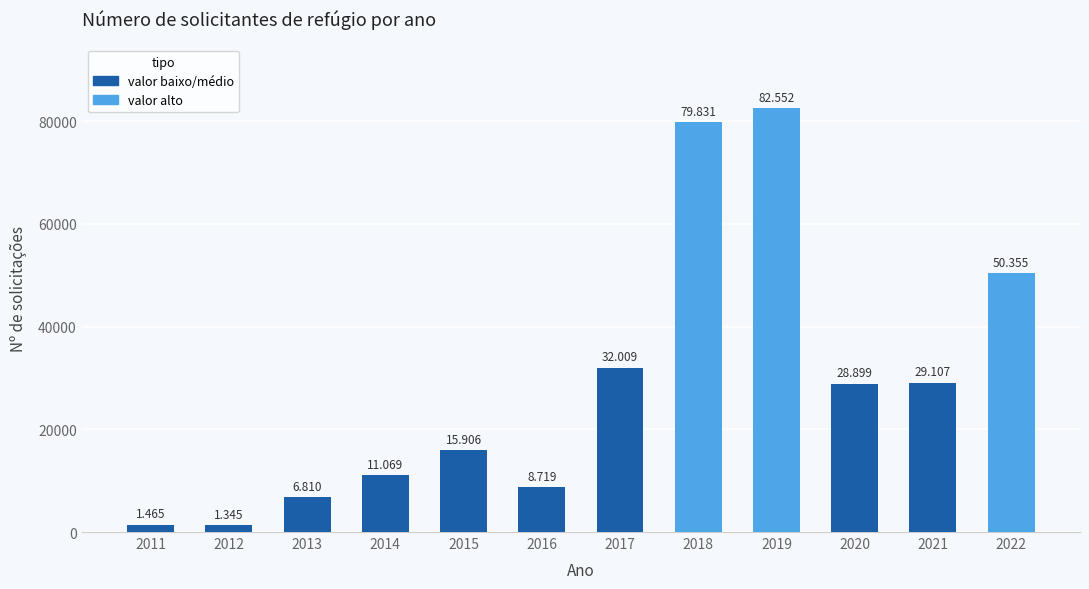

Reading left to right, transcribe all the data shown in this chart.

1465	1345	6810	11069	15906	8719	32009	79831	82552	28899	29107	50355